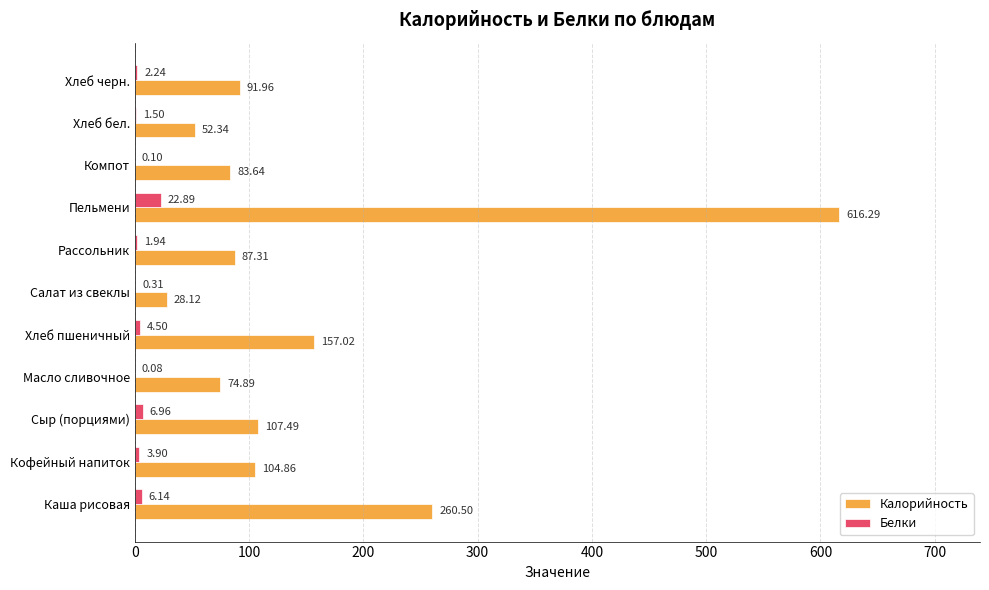

Between Пельмени and Компот, which series saw the biggest shift?

Калорийность